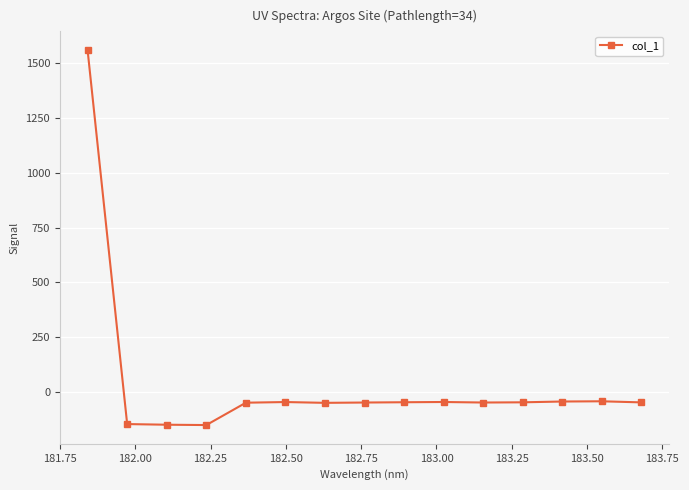

Count the number of values greater than -48.

7